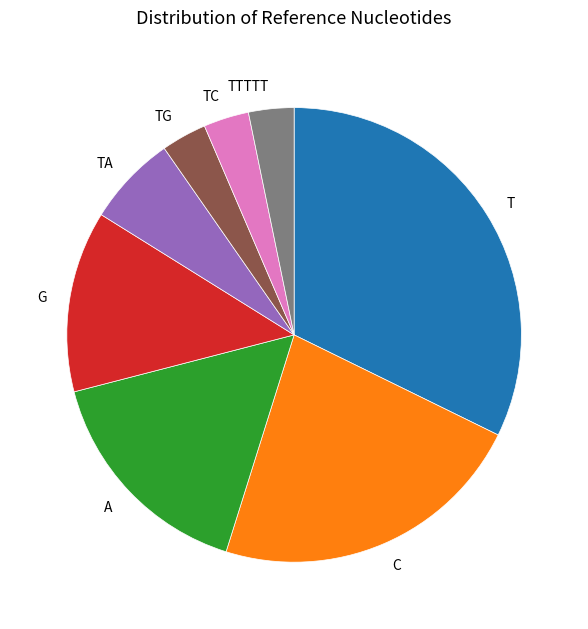

True or false: C accounts for 31% of the total.

False